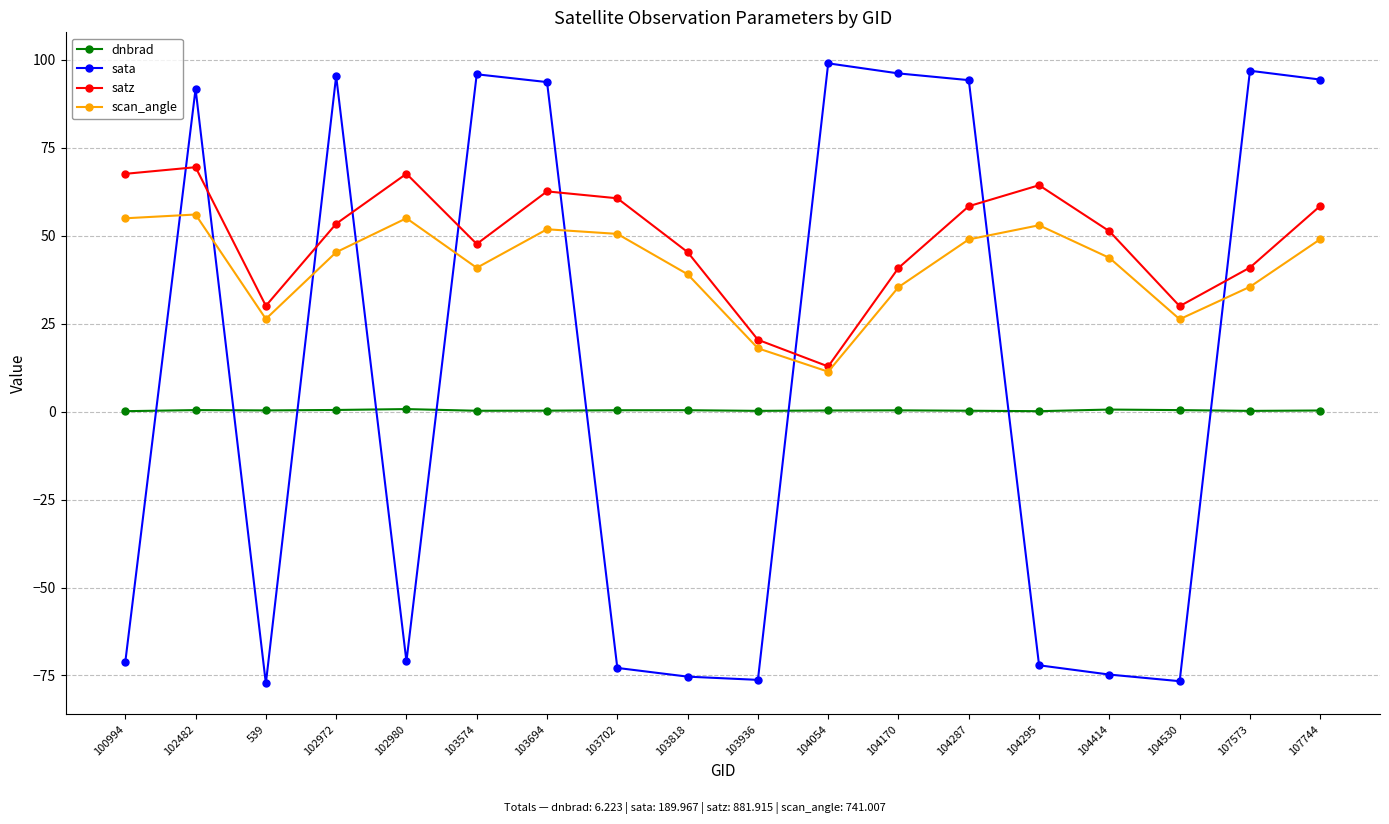

Which series has the largest total across all categories?

satz